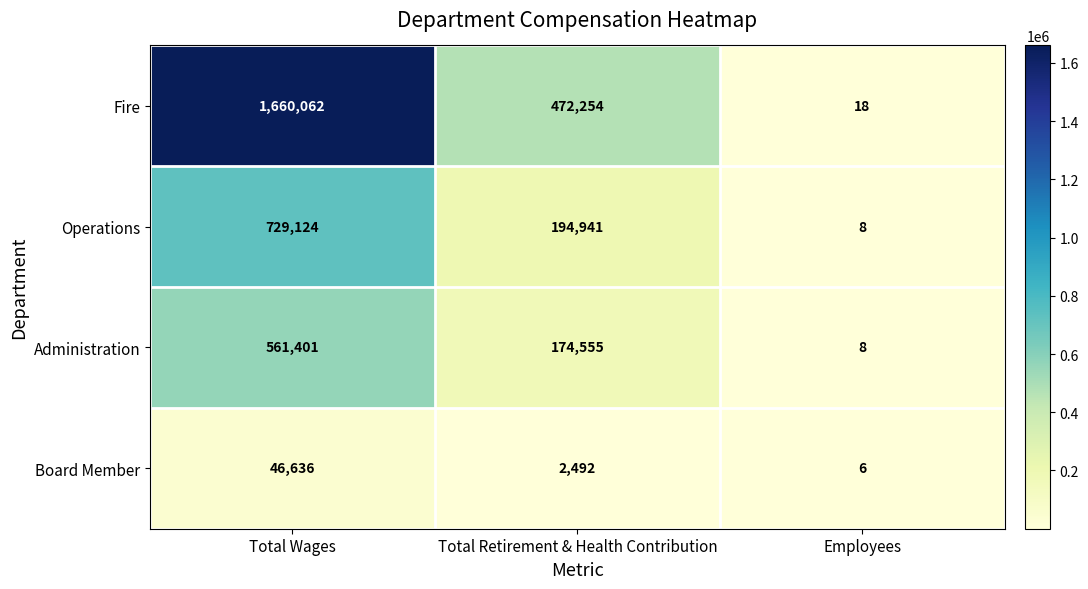

Which category has the highest value in the Board Member series?

Total Wages